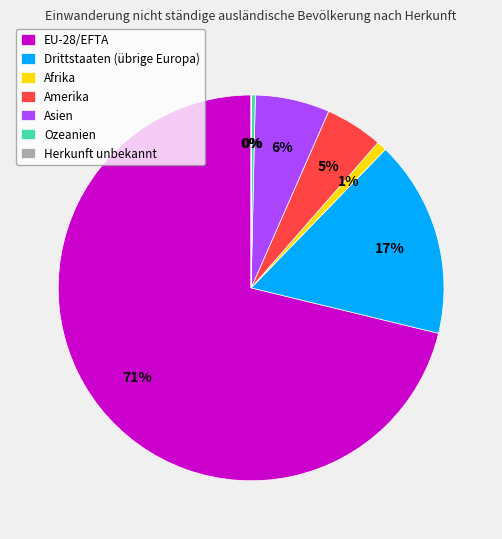

Is it true that Asien is 12% of the pie?

False